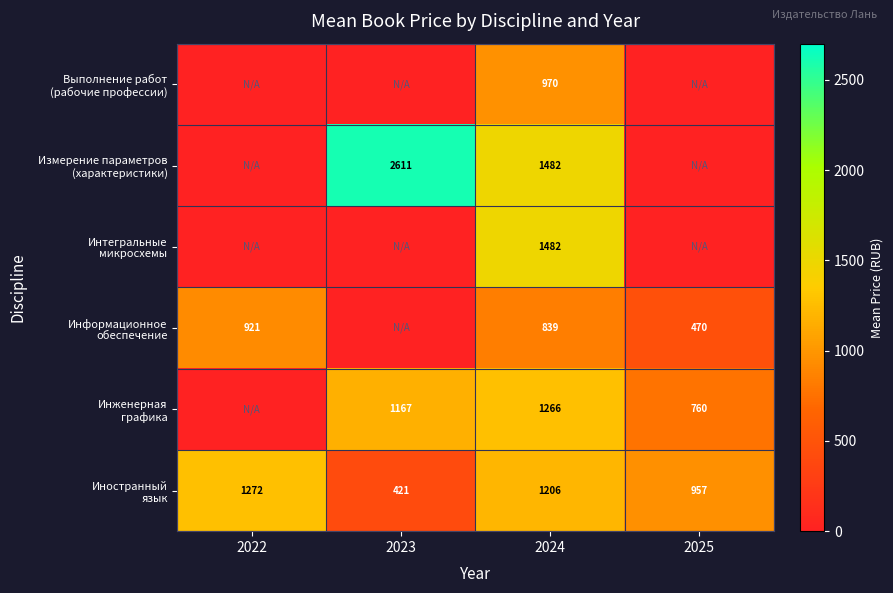

What is the average value of the Иностранный язык series?

964.0